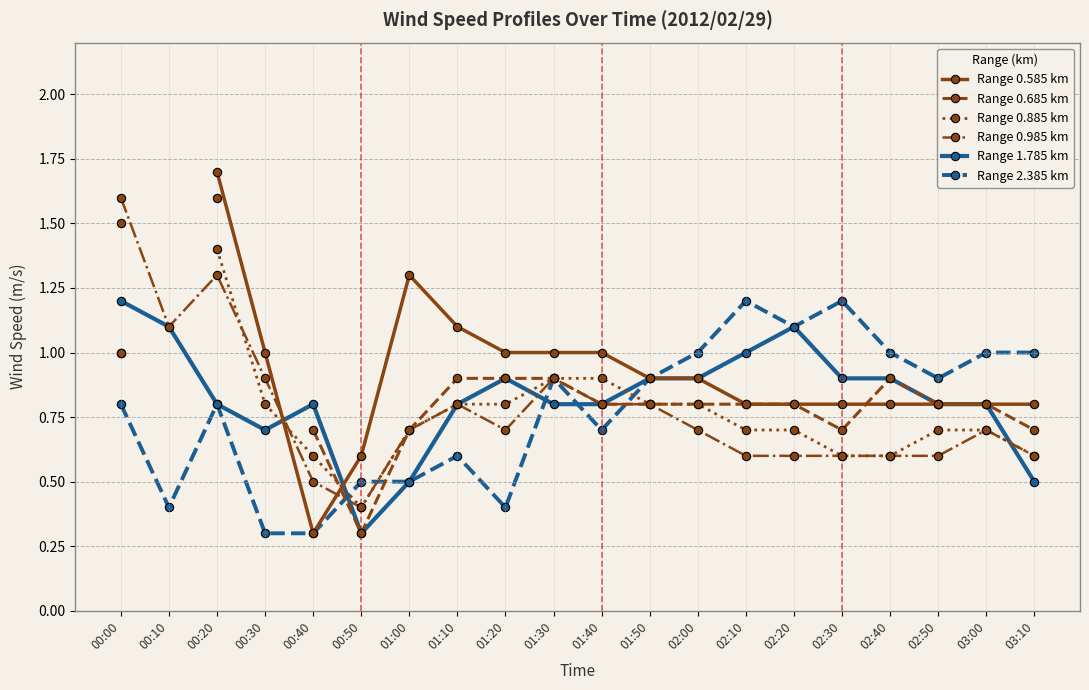

The value of Range 2.385 km at 02:00 is 1.0. True or false?

True